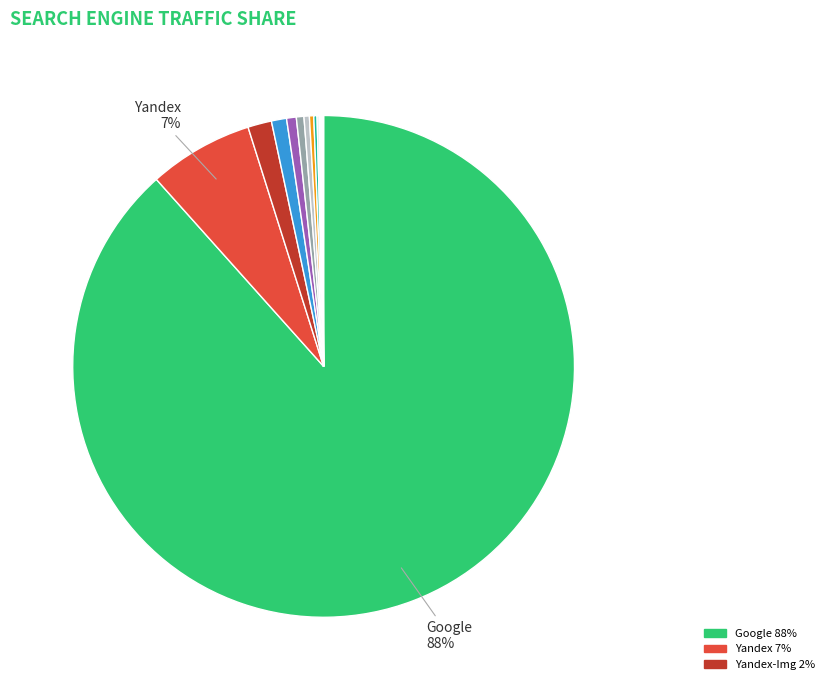

Count the number of slices in the pie.

14